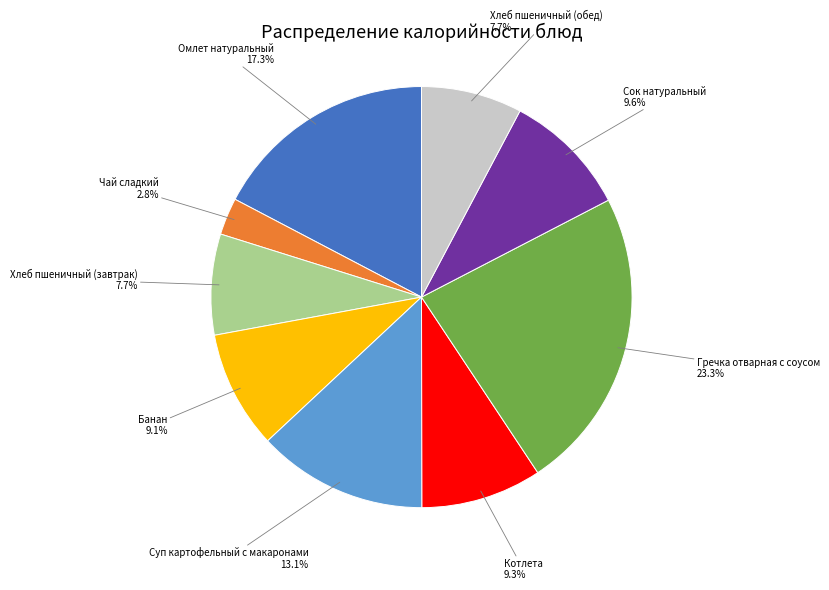

What percentage is the Гречка отварная с соусом slice, to the nearest percent?

23%